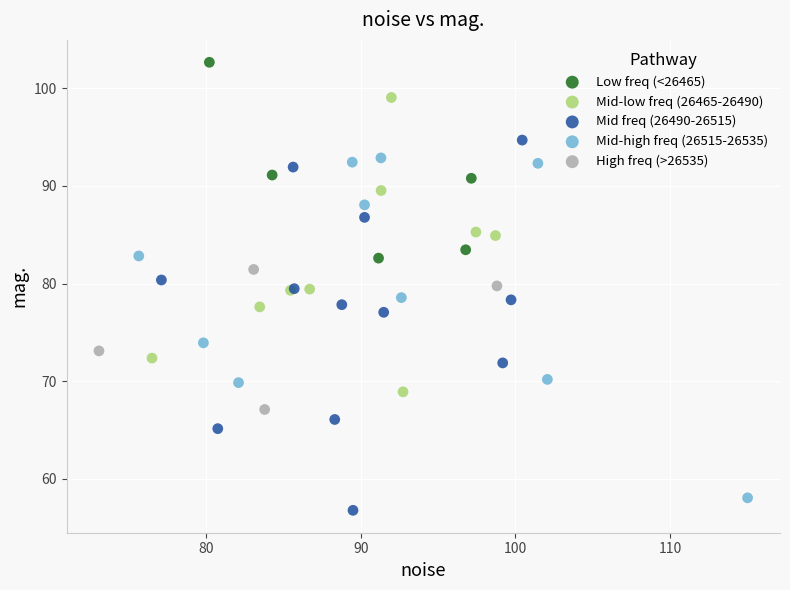

Which series has the widest spread of Y values?

Mid freq (26490-26515)